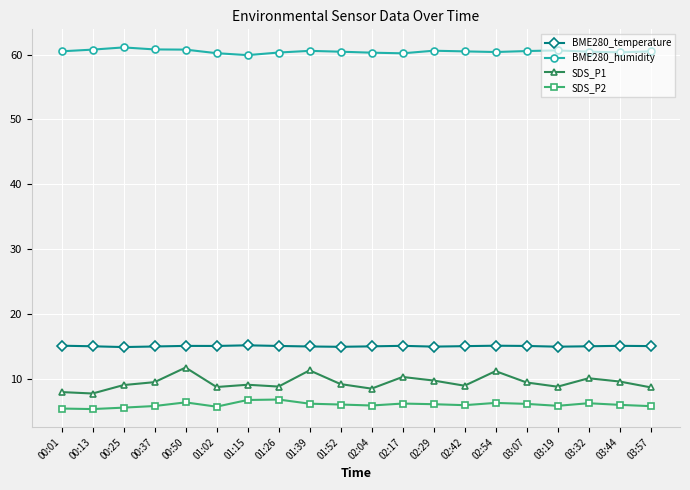

List the series in order of their peak value, highest first.

BME280_humidity, BME280_temperature, SDS_P1, SDS_P2